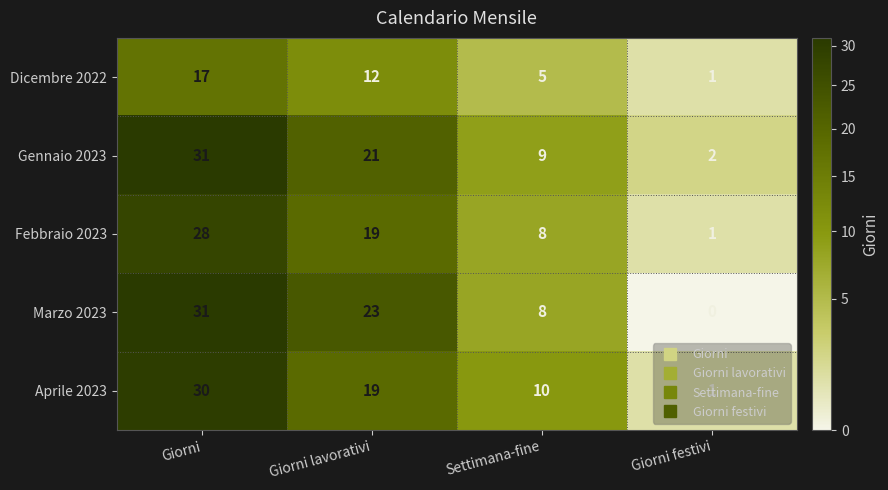

Rank the categories by Dicembre 2022 value from lowest to highest.

Giorni festivi, Settimana-fine, Giorni lavorativi, Giorni